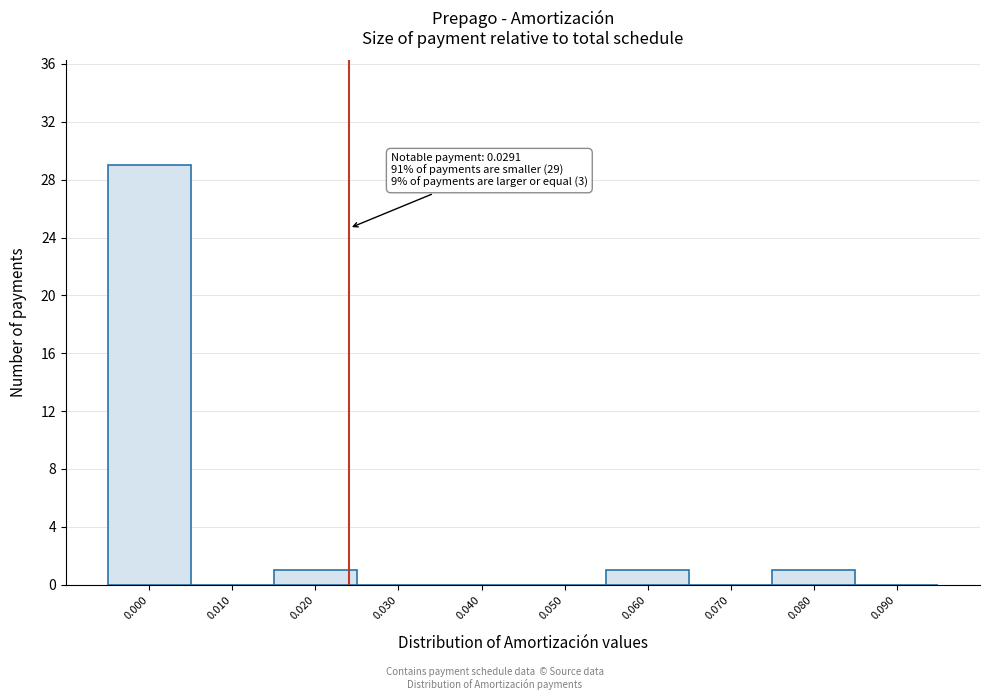

Reading left to right, extract all data points from this chart.

0.000=29	0.010=0	0.020=1	0.030=0	0.040=0	0.050=0	0.060=1	0.070=0	0.080=1	0.090=0